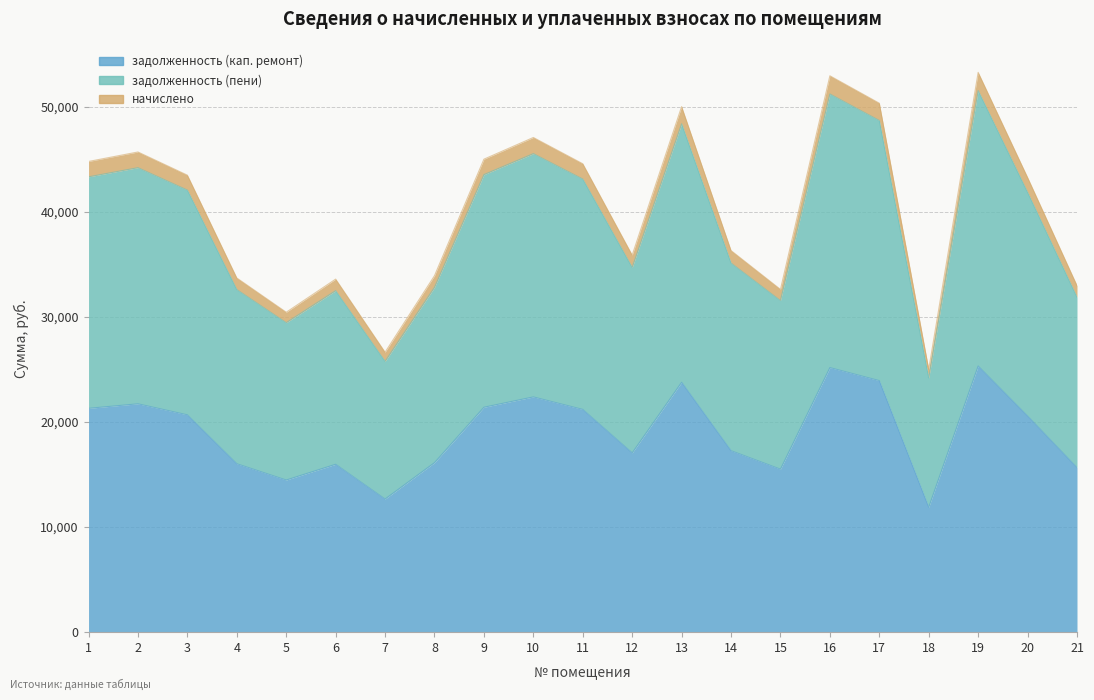

How many series are shown in this chart?

3